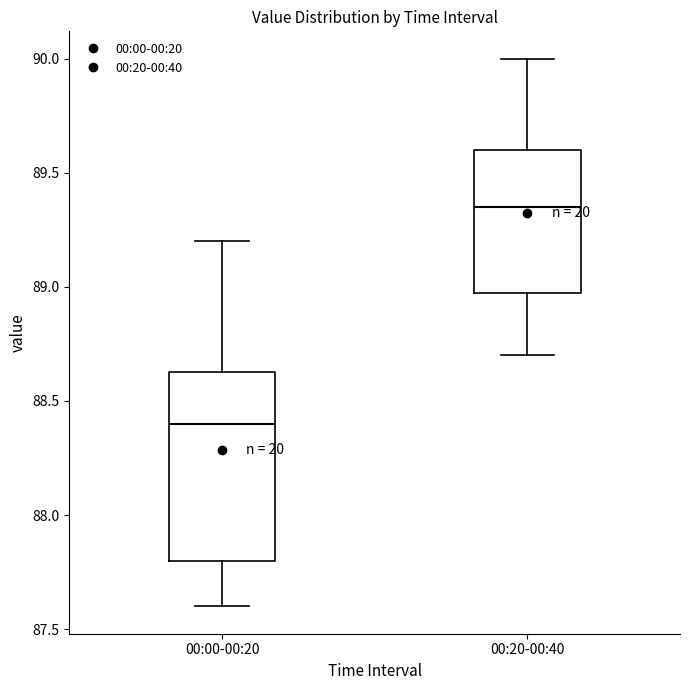

Where does the median line of the box for 00:00-00:20 sit on the y-axis? The values are not printed on the chart, so give them approximately, as read against the axis.

88.40